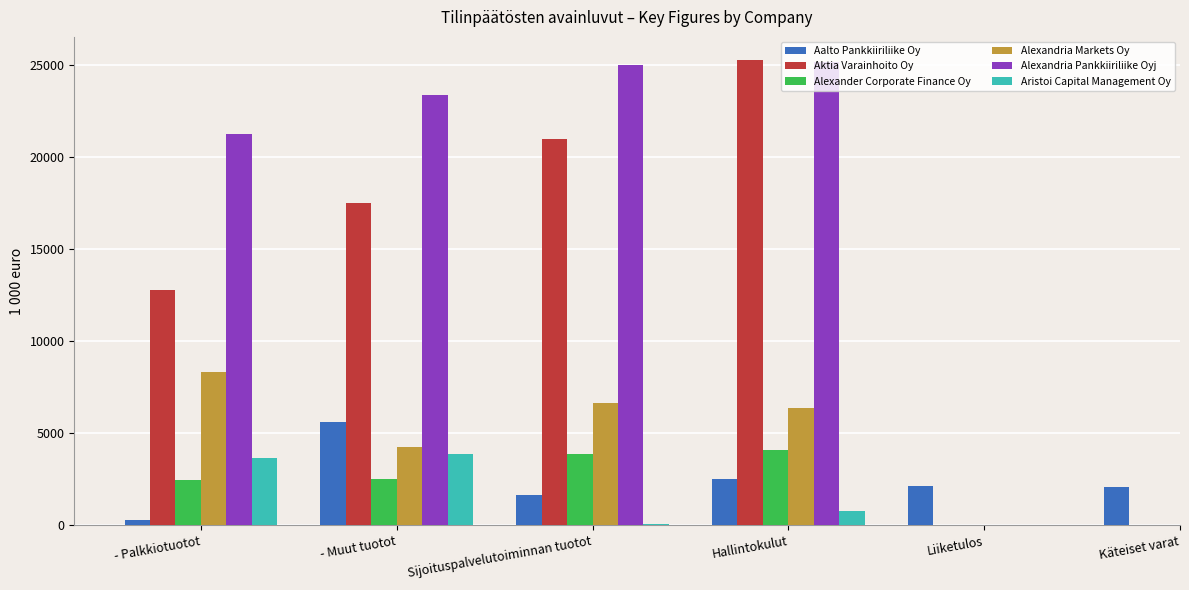

What is the label of the 5th bar from the left?

Liiketulos